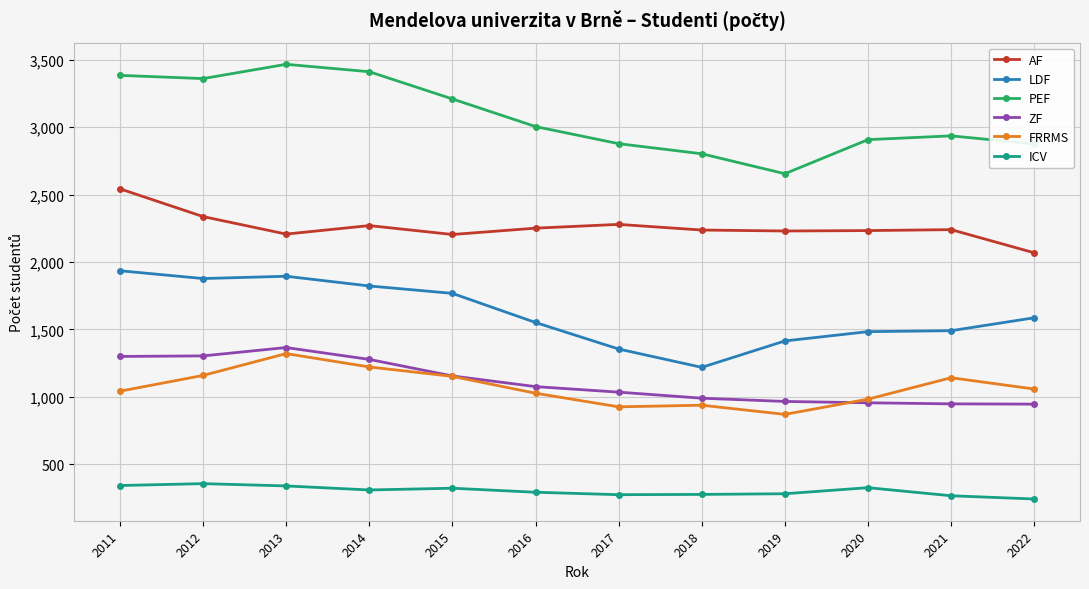

At how many categories does at least one series exceed 357?

12